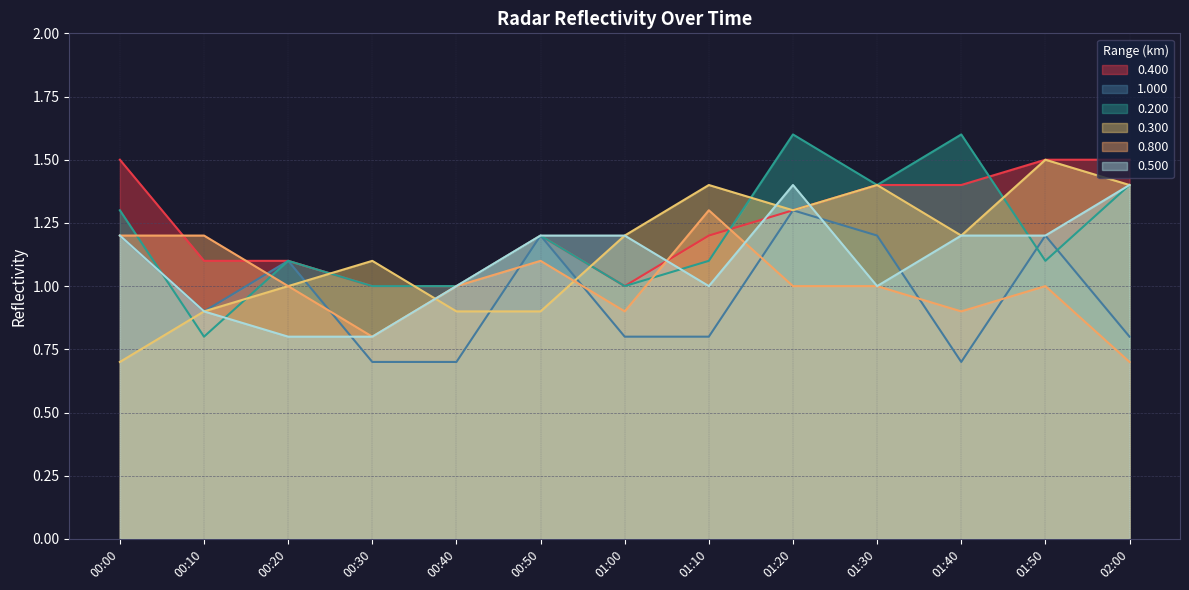

What is the smallest value displayed?

0.7